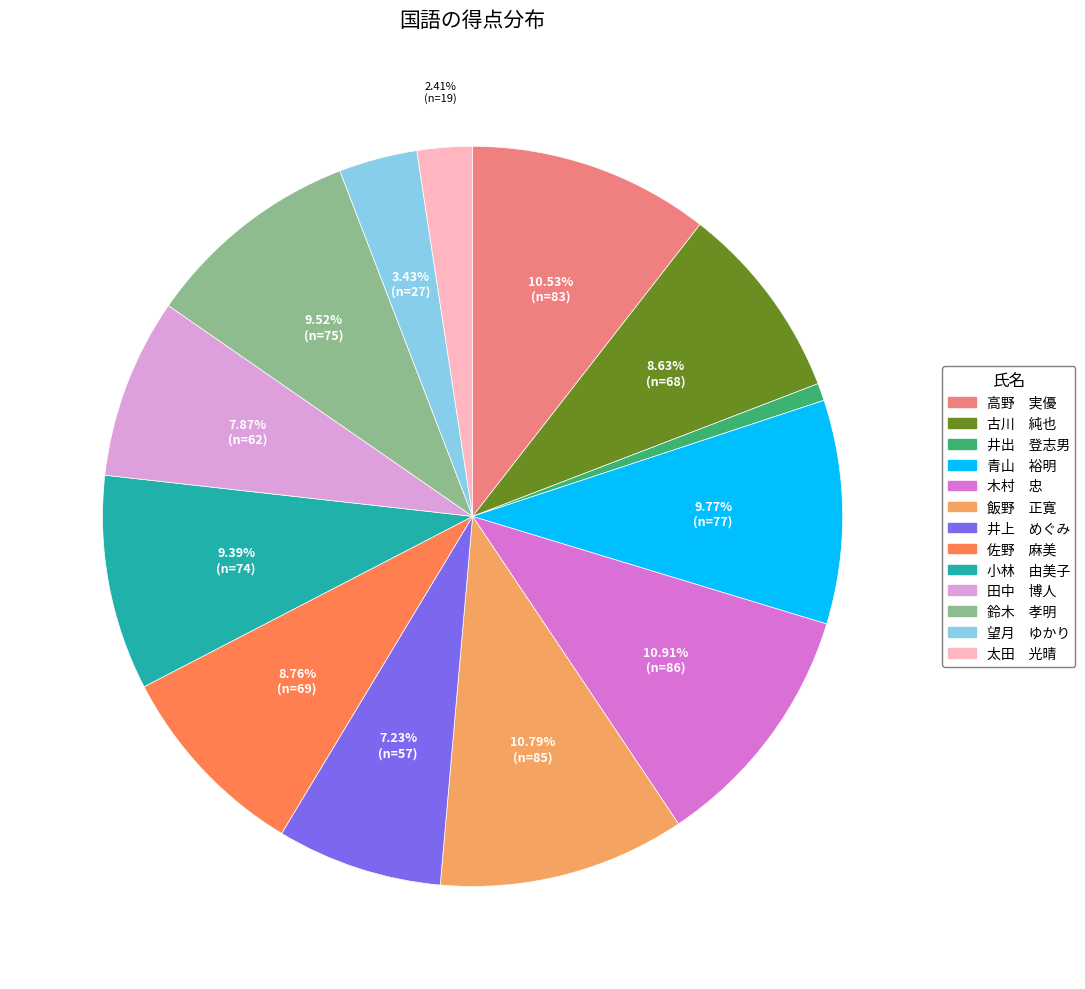

What is the smallest slice in the pie chart?

井出 登志男